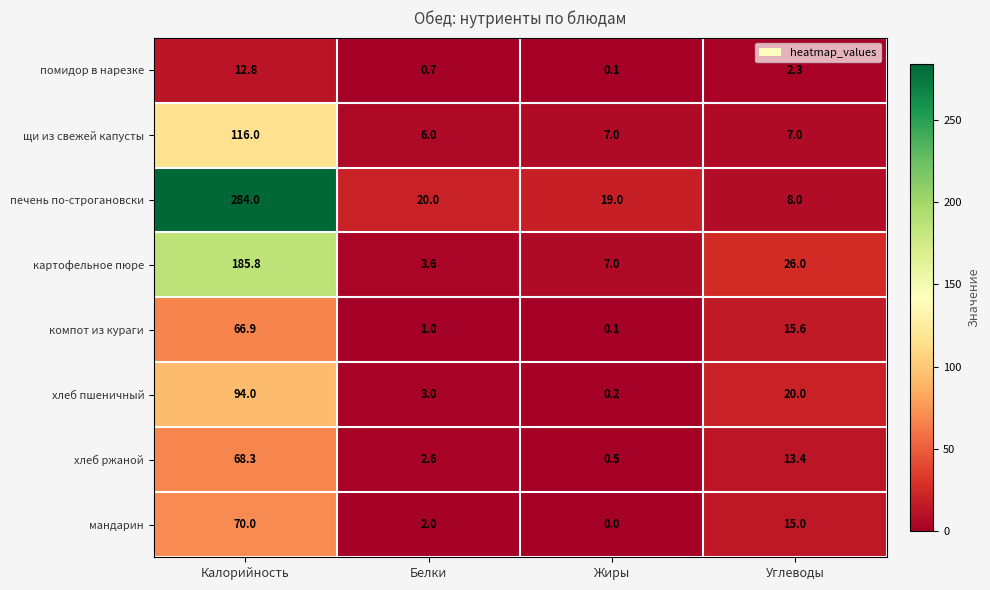

Rank the series by their maximum value, from highest to lowest.

печень по-строгановски, картофельное пюре, щи из свежей капусты, хлеб пшеничный, мандарин, хлеб ржаной, компот из кураги, помидор в нарезке